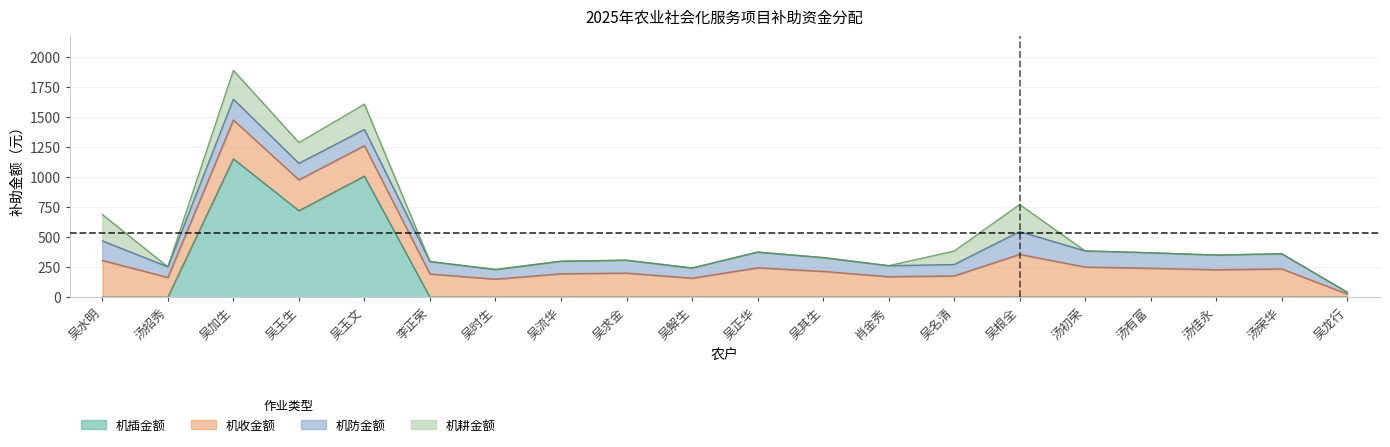

Reading left to right, list all the values displayed in this chart.

机插金额: 0.0	0.0	1152.0	720.0	1008.0	0.0	0.0	0.0	0.0	0.0	0.0	0.0	0.0	0.0	0.0	0.0	0.0	0.0	0.0	0.0
机收金额: 306.0	164.7	324.0	257.4	253.8	193.5	150.3	195.3	200.7	158.4	244.8	215.1	171.0	177.3	356.4	251.1	241.2	228.6	235.8	27.0
机防金额: 163.2	87.8	172.8	137.3	135.4	103.2	80.2	104.2	107.0	84.5	130.6	114.7	91.2	94.6	190.1	133.9	128.6	121.9	125.8	14.4
机耕金额: 219.0	0.0	240.0	172.5	210.0	0.0	0.0	0.0	0.0	0.0	0.0	0.0	0.0	112.5	225.0	0.0	0.0	0.0	0.0	0.0